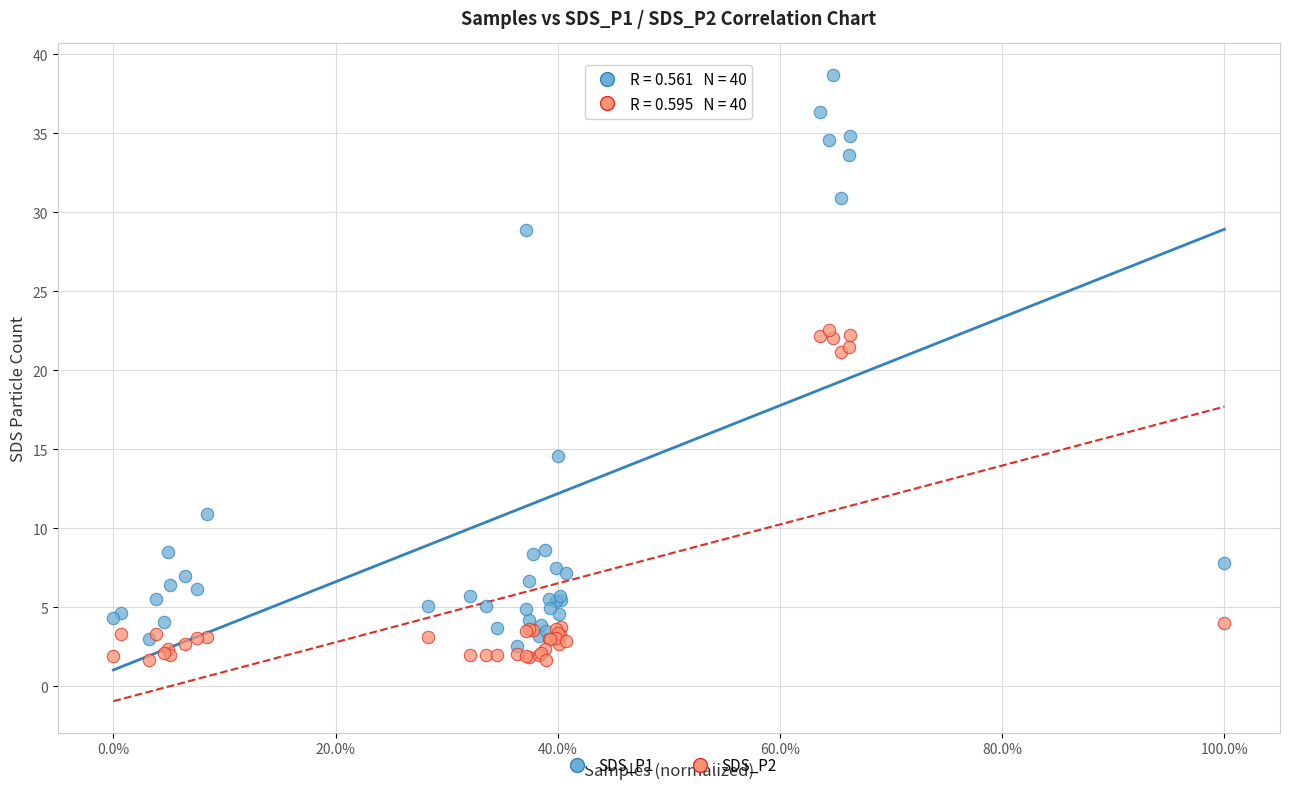

What are all the series names shown in the legend?

SDS_P1, SDS_P2